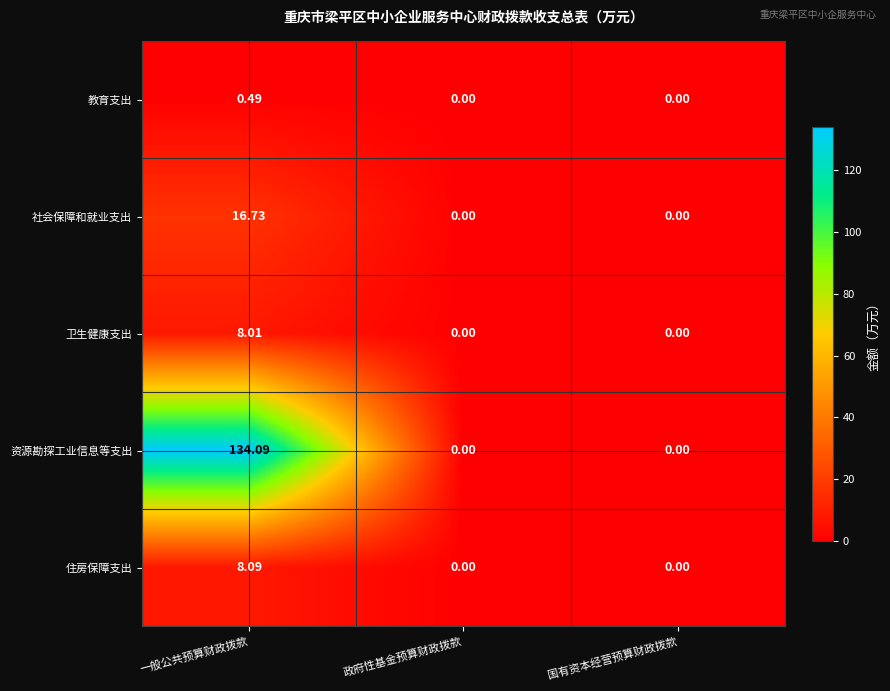

List the series in order of their peak value, highest first.

资源勘探工业信息等支出, 社会保障和就业支出, 住房保障支出, 卫生健康支出, 教育支出